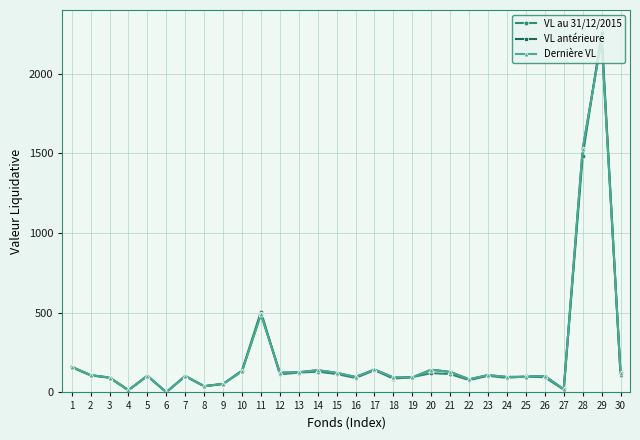

True or false: Dernière VL and VL au 31/12/2015 intersect in this chart.

True